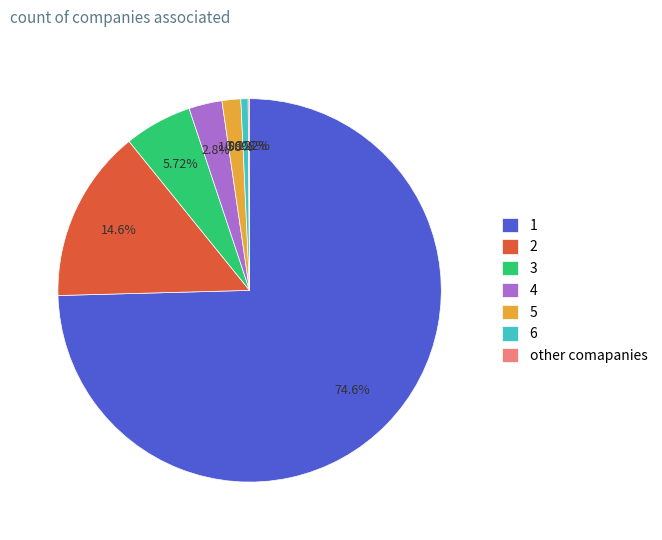

Which category accounts for the majority?

1